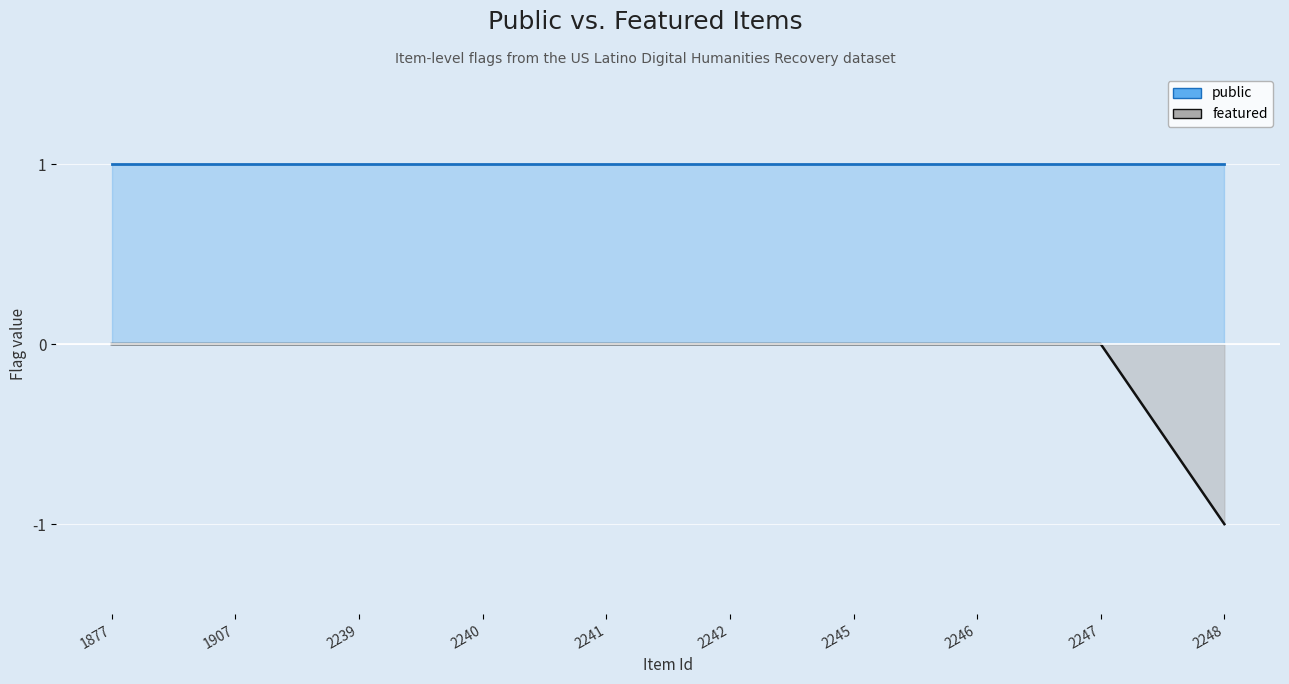

List the labels in order of public value, smallest first.

1877, 1907, 2239, 2240, 2241, 2242, 2245, 2246, 2247, 2248